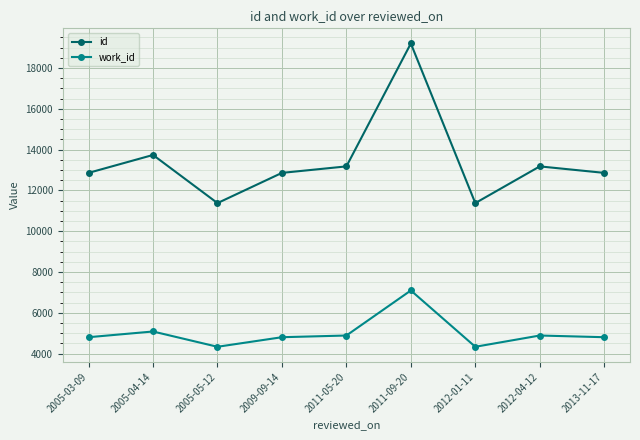

What value does the work_id series have at 2005-04-14?

5088